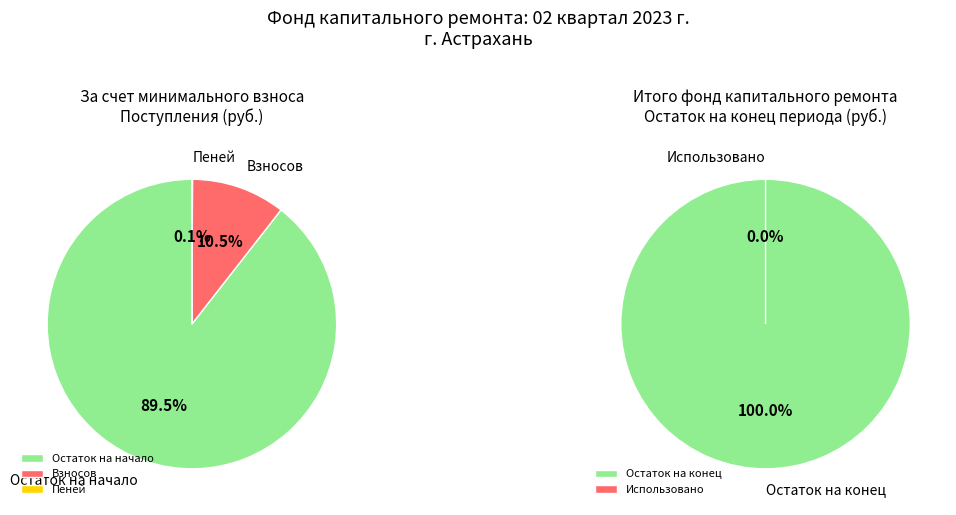

To the nearest percent, what is the combined percentage of Поступило в периоде and Использовано в периоде?

10%